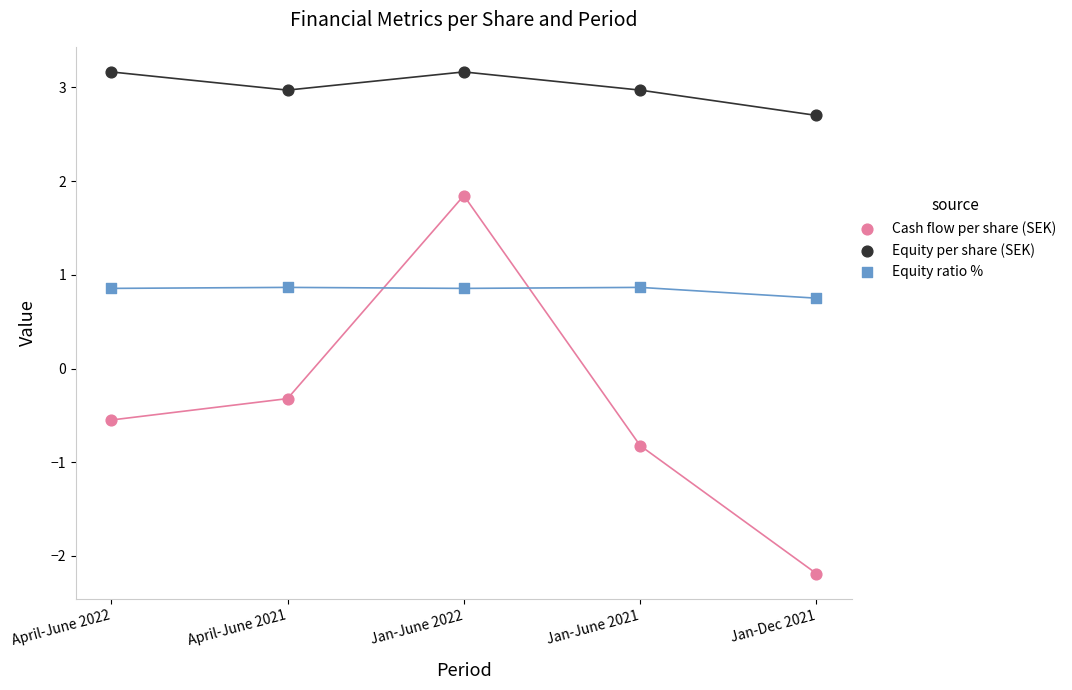

Which series reaches the minimum Y coordinate?

Cash flow per share (SEK)